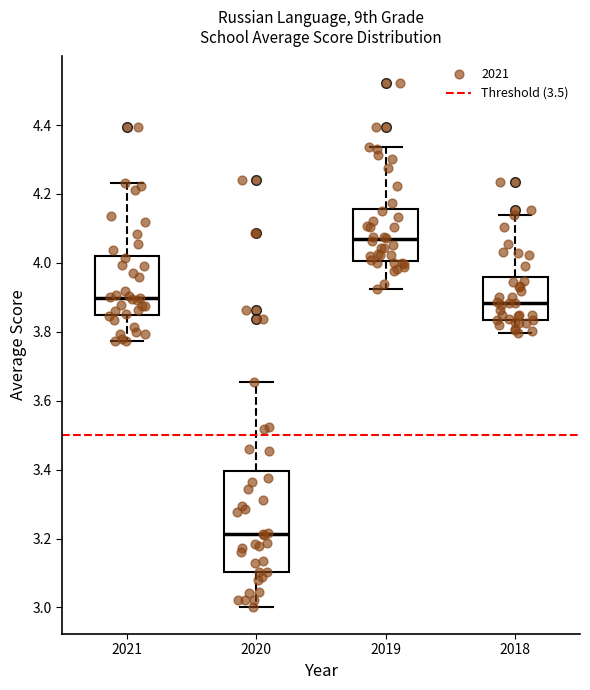

Which box is the tallest, from its lower edge to its upper edge?

2020